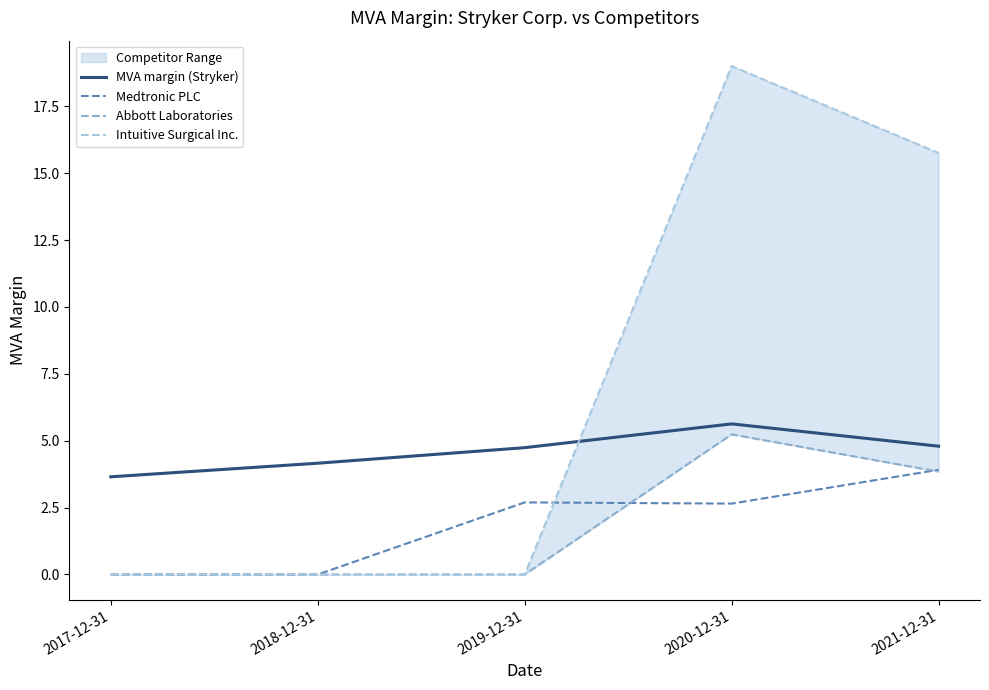

True or false: Medtronic PLC and MVA margin (Stryker) cross at least once.

False